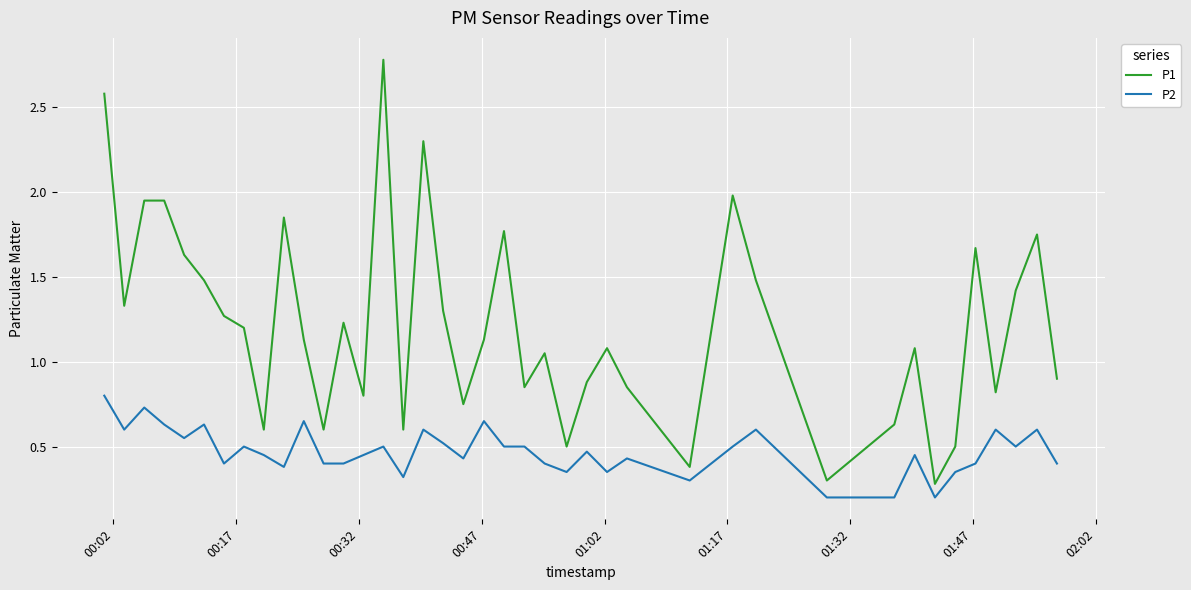

Rank the series by their average value, from highest to lowest.

P1, P2